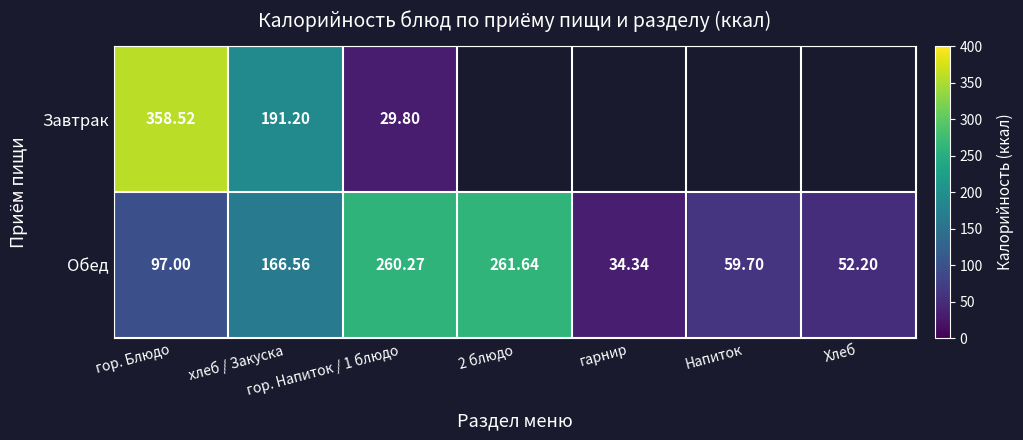

Which series changed the most between хлеб / Закуска and гор. Напиток / 1 блюдо?

Завтрак